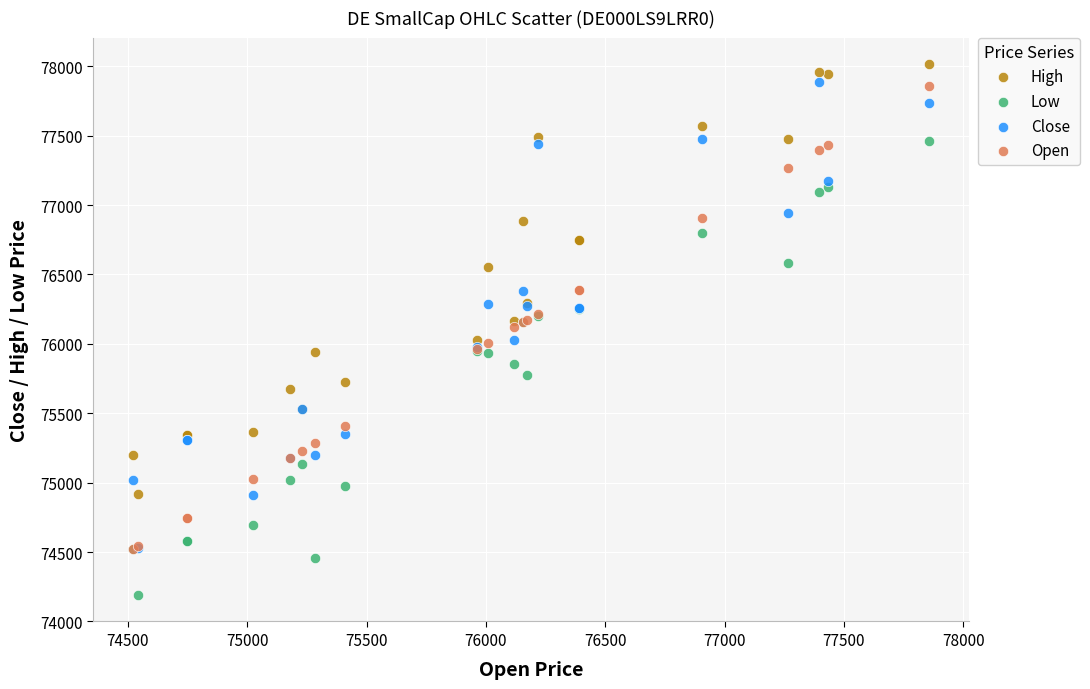

What are all the series names shown in the legend?

High, Low, Close, Open